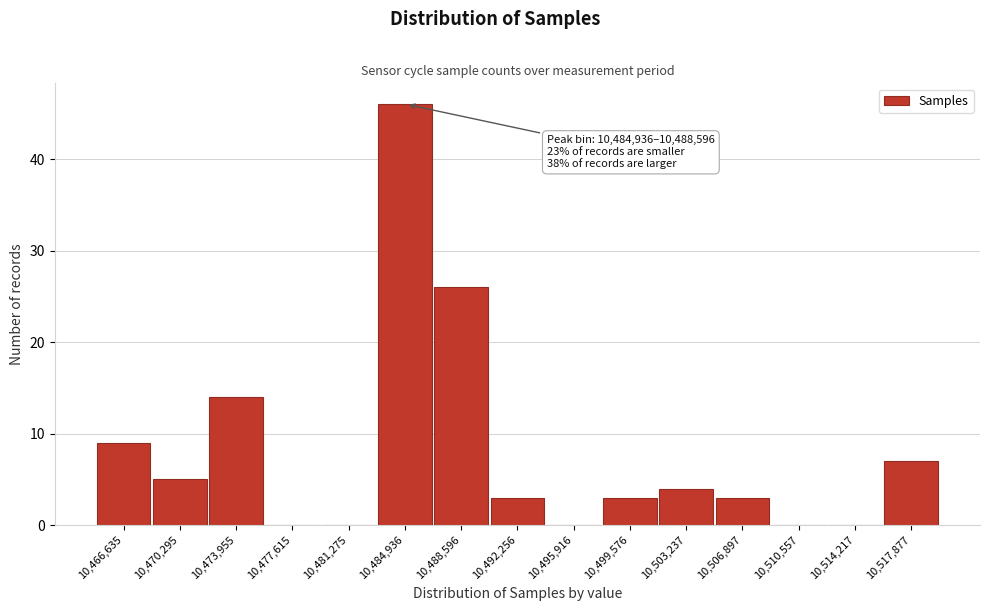

True or false: the data shows 5 at 10,473,955.

False